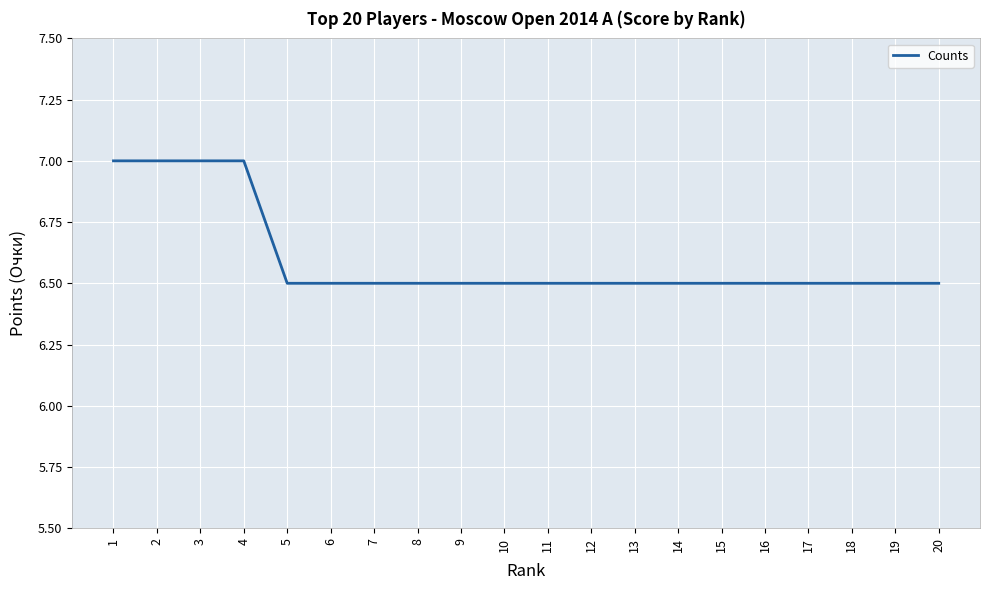

What is the change in value from 2 to 9?

-0.5